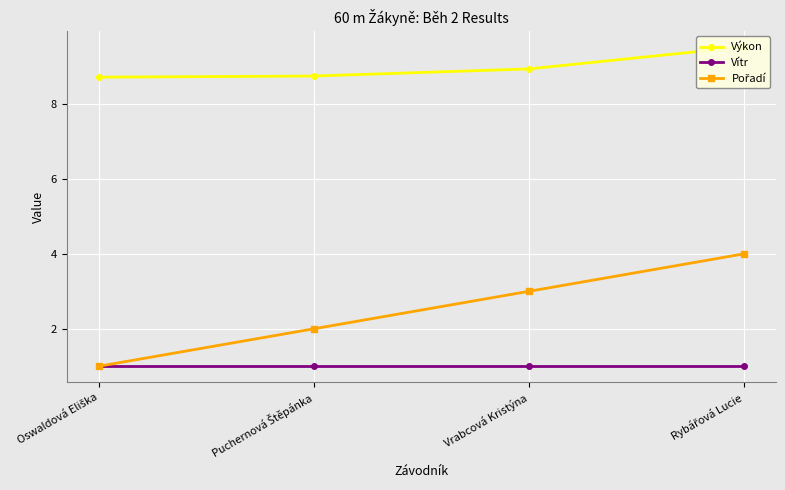

True or false: Pořadí has a value of 4.0 at Rybářová Lucie.

True